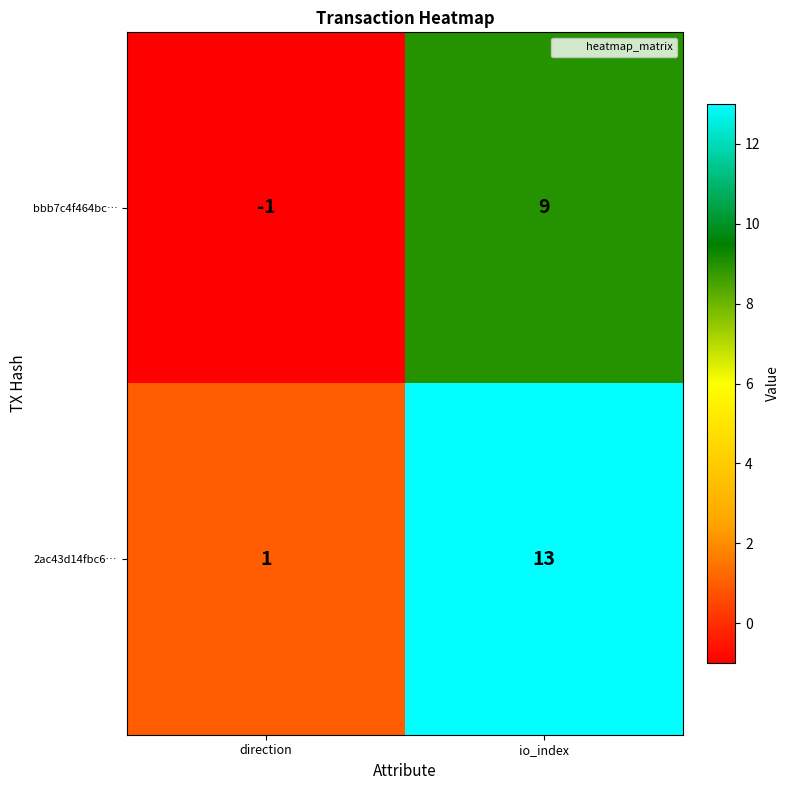

What is the sum of all bbb7c4f464bc… values?

8